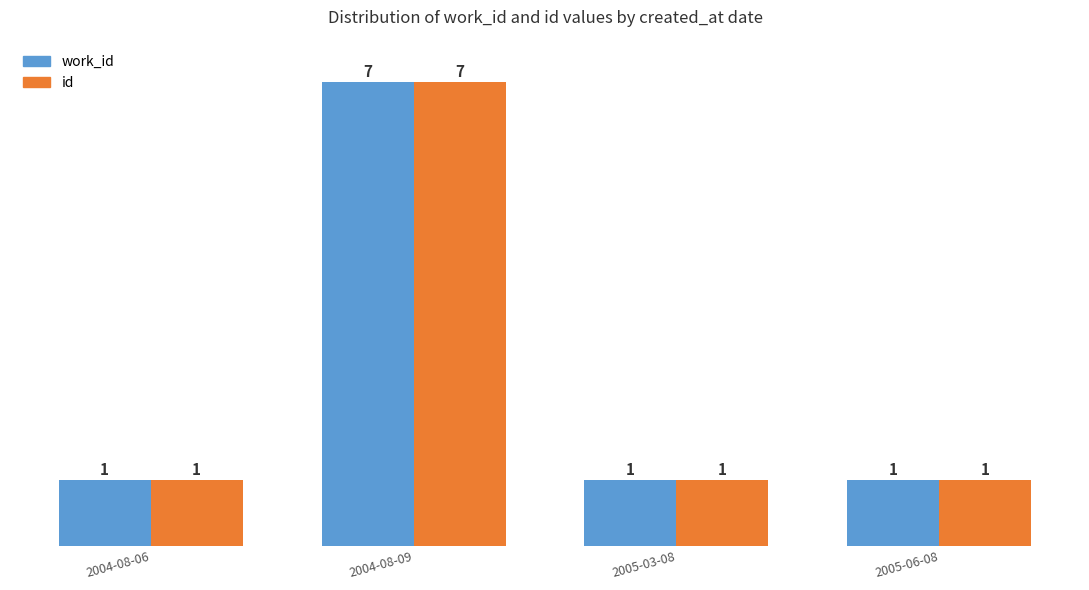

What position from the left is 2004-08-06?

1